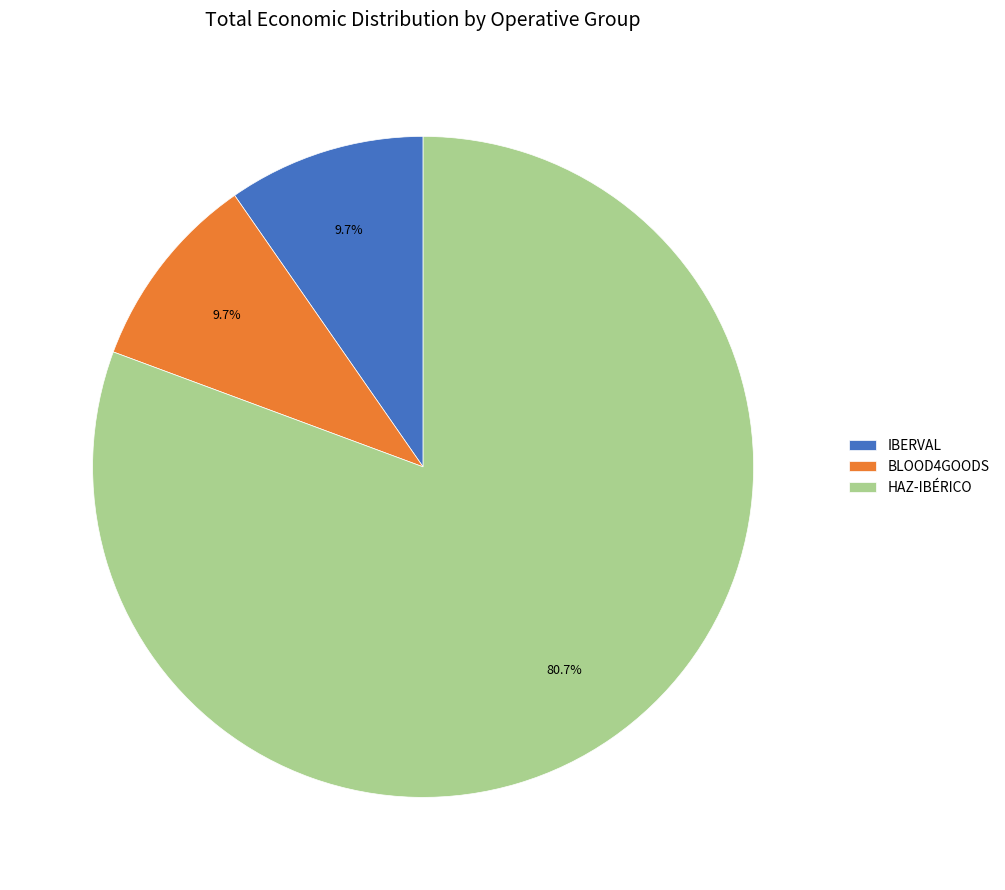

What is the largest slice in the pie chart?

HAZ-IBÉRICO